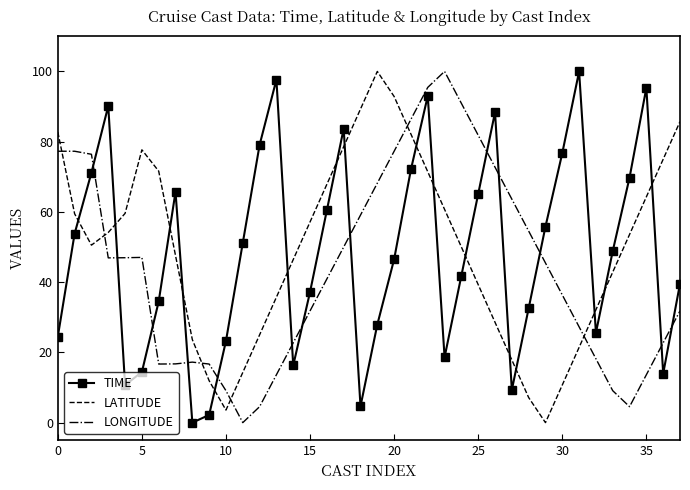

What is the difference between the maximum and minimum values in the TIME series?

100.0